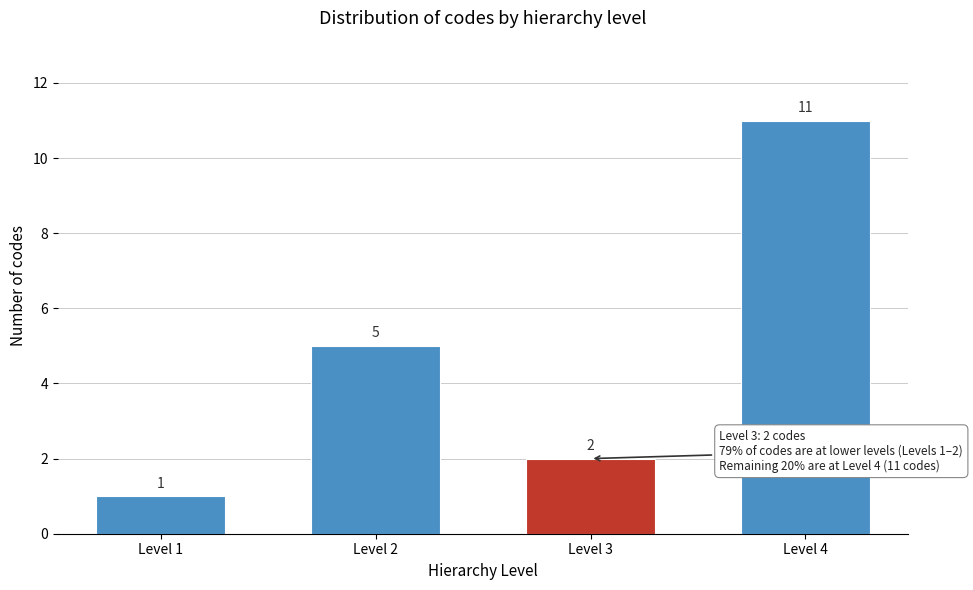

Reading right to left, transcribe all the data shown in this chart.

Level 4=11	Level 3=2	Level 2=5	Level 1=1